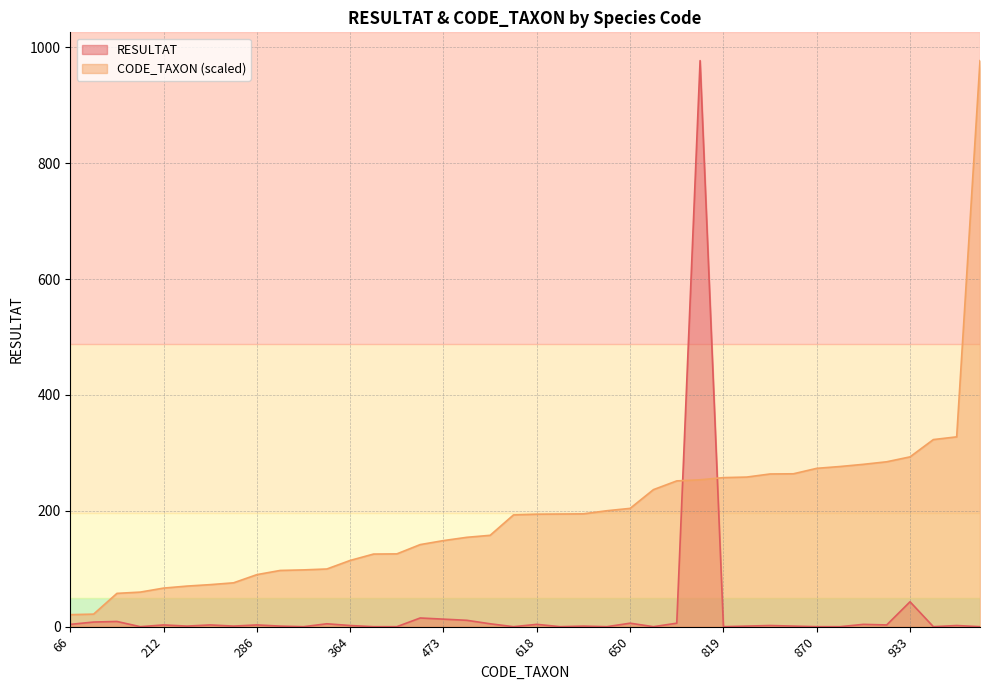

Does the chart have visible grid lines?

Yes